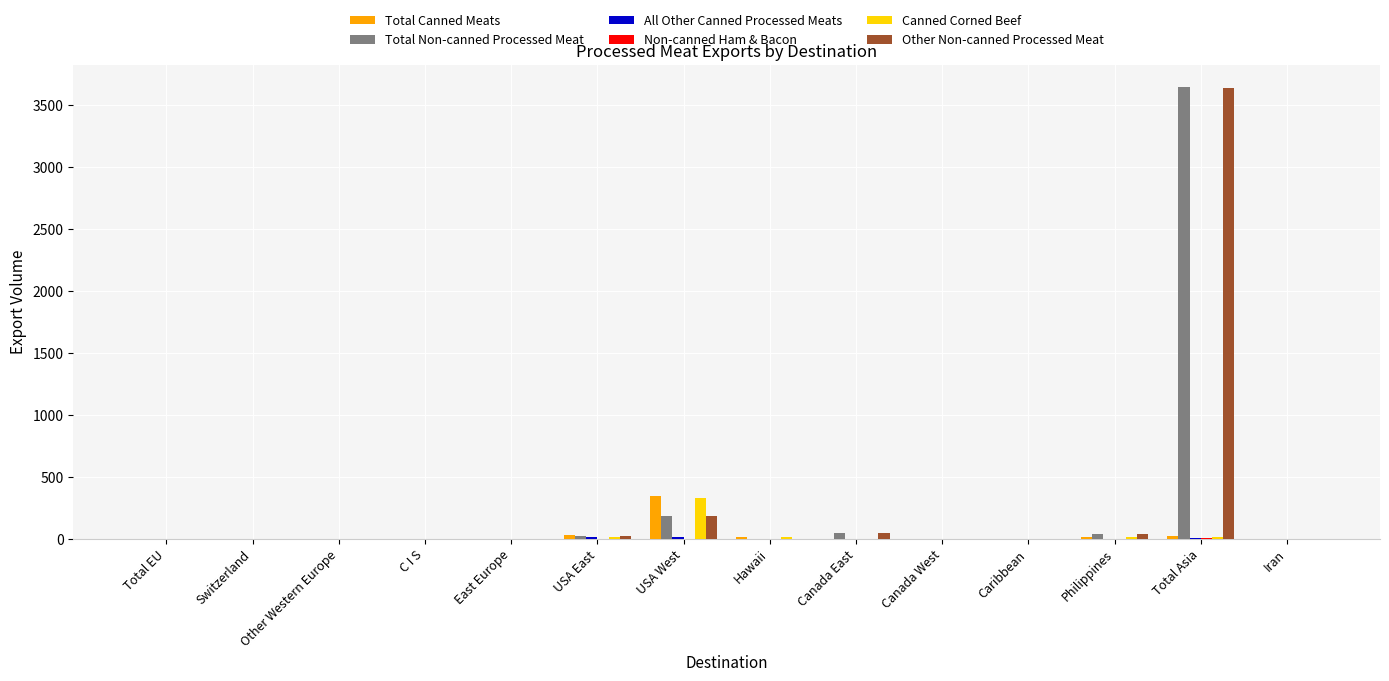

What is the approximate value of Total Canned Meats at Total Asia?

18.0